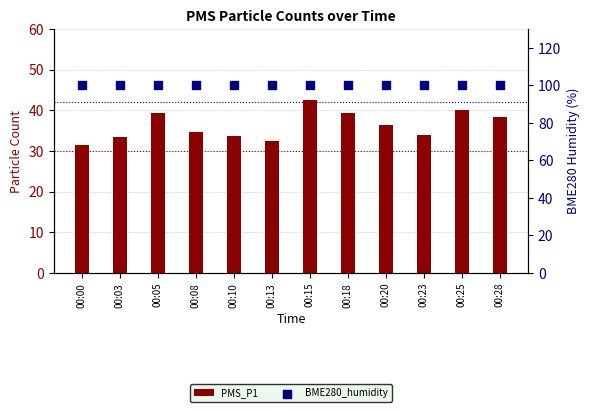

Which series contains the highest Y value?

BME280_humidity